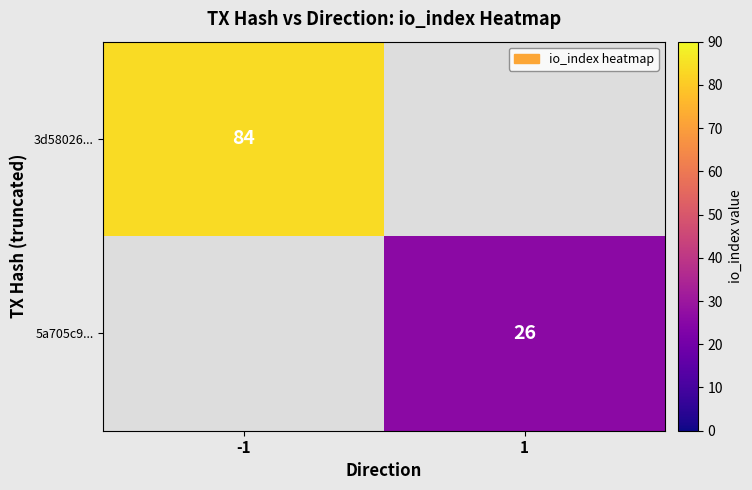

The 3d58026... series shows 48 at -1. True or false?

False